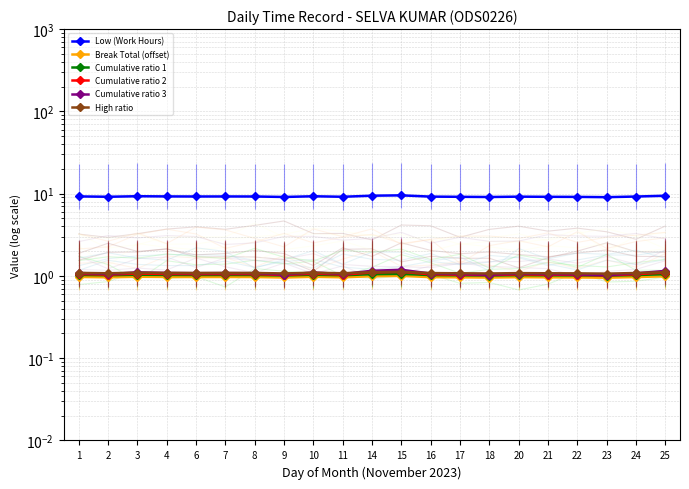

At which category is the sum across all series the highest?

15